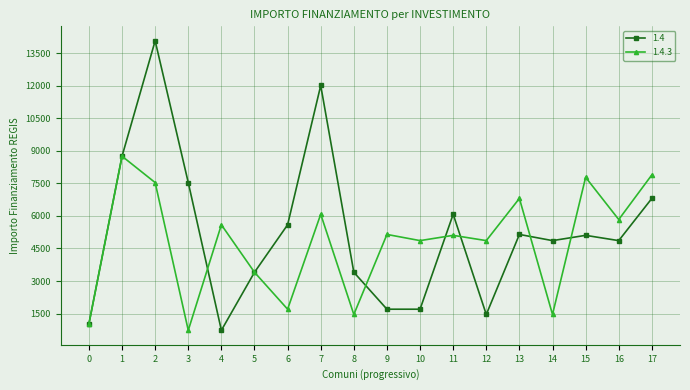

Rank the series at 8 from lowest to highest value.

1.4.3, 1.4